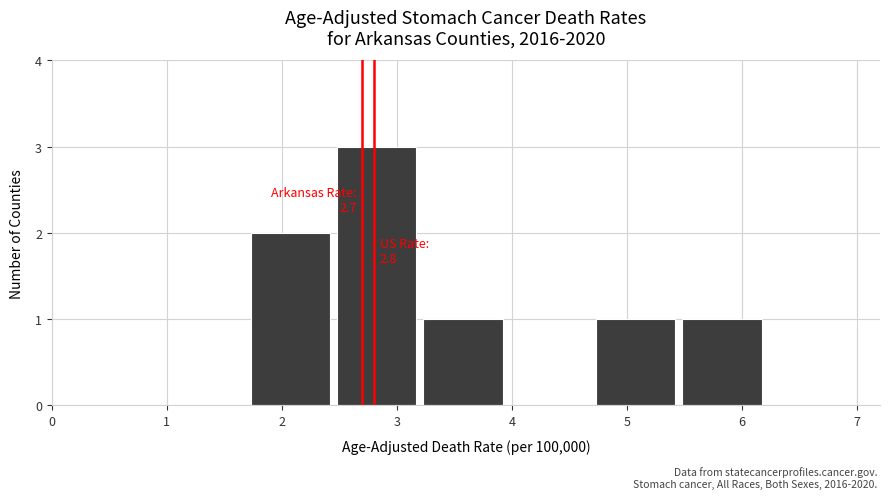

Which range on the x-axis has the tallest bar?

2.45 to 3.20